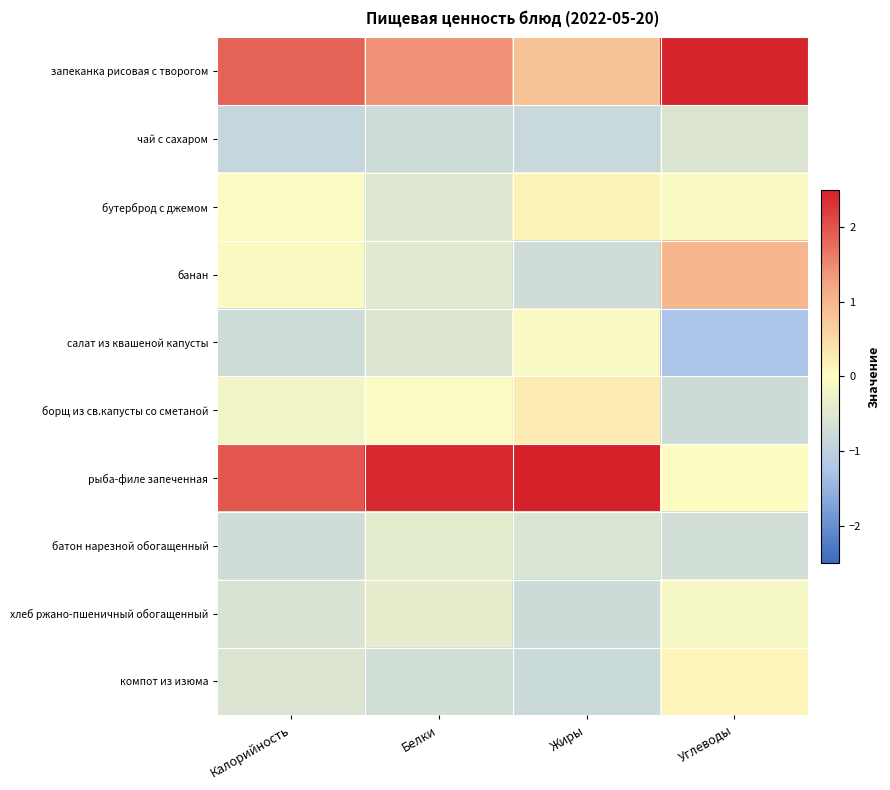

What is the minimum value shown in the chart?

-1.3